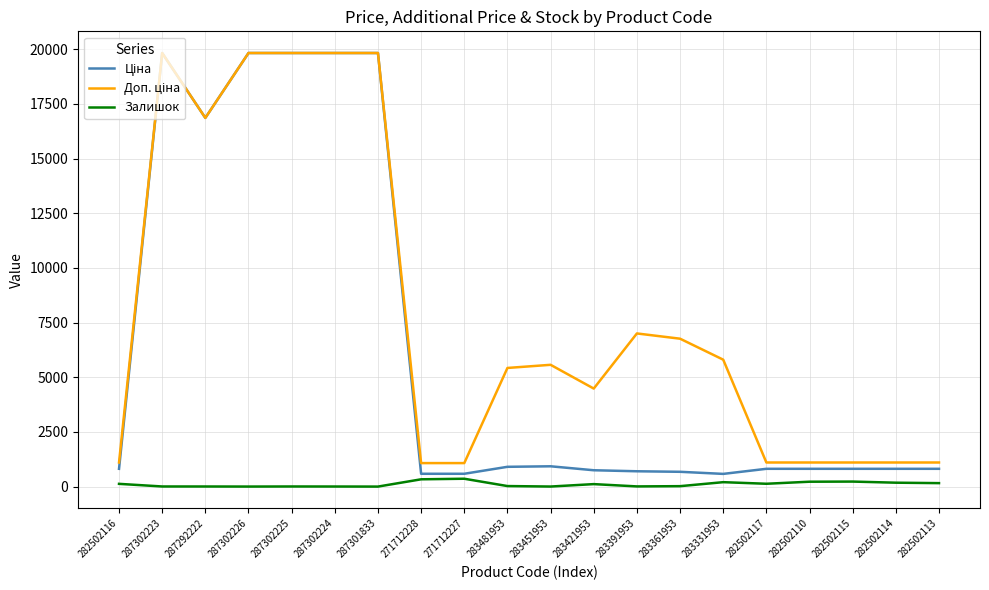

Is it true that Залишок equals 5.0 at 287302225?

True